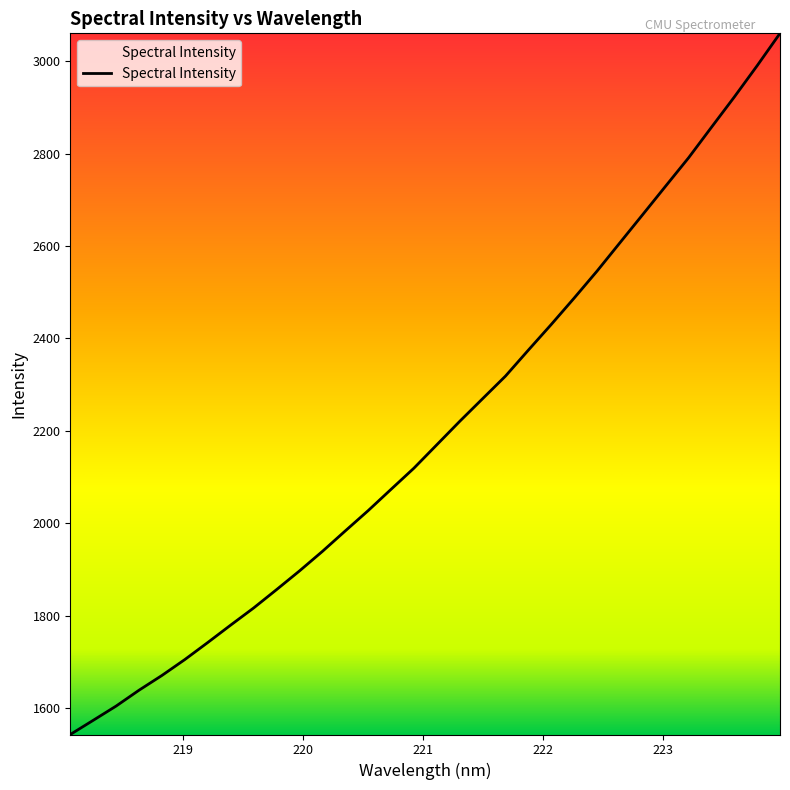

True or false: there are more than 0 points higher than both neighbors.

False